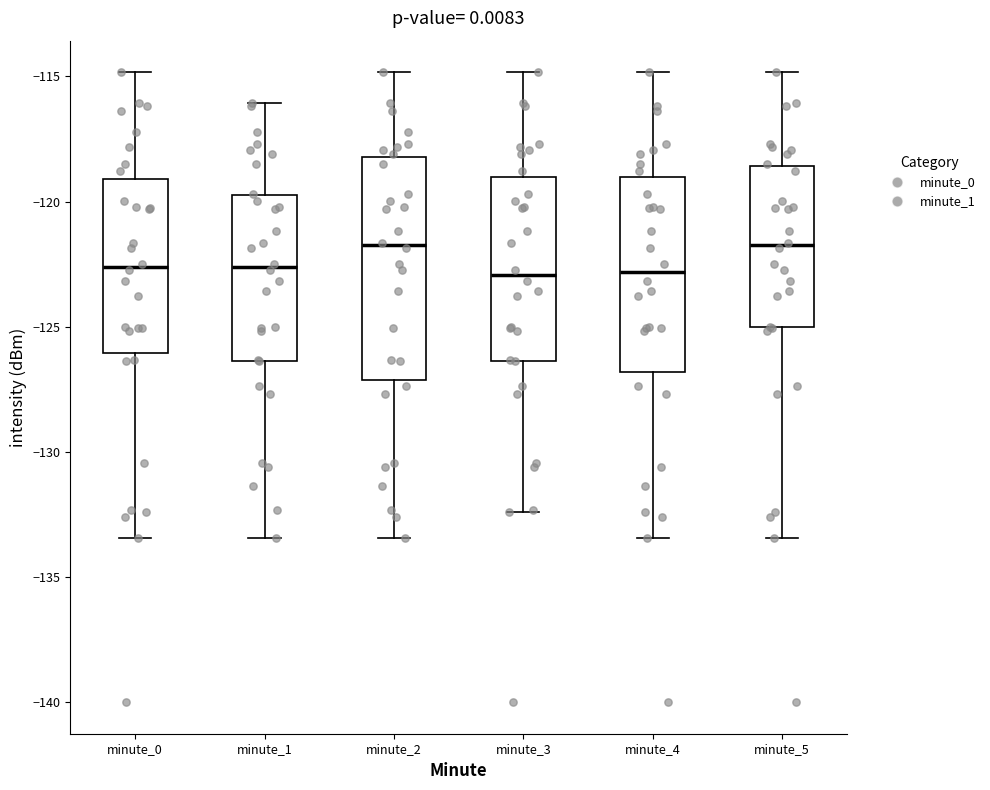

Reading left to right, read every box against the y-axis: the position of its median line, the range the box covers, and the ends of its whiskers. The values are not printed on the chart, so give them approximately, as read against the axis.

minute_0: median -122.5, box -126.0 to -119.0, whiskers -133.5 to -115.0
minute_1: median -122.5, box -126.5 to -120.0, whiskers -133.5 to -116.0
minute_2: median -121.5, box -127.0 to -118.0, whiskers -133.5 to -115.0
minute_3: median -123.0, box -126.5 to -119.0, whiskers -132.5 to -115.0
minute_4: median -123.0, box -127.0 to -119.0, whiskers -133.5 to -115.0
minute_5: median -121.5, box -125.0 to -118.5, whiskers -133.5 to -115.0